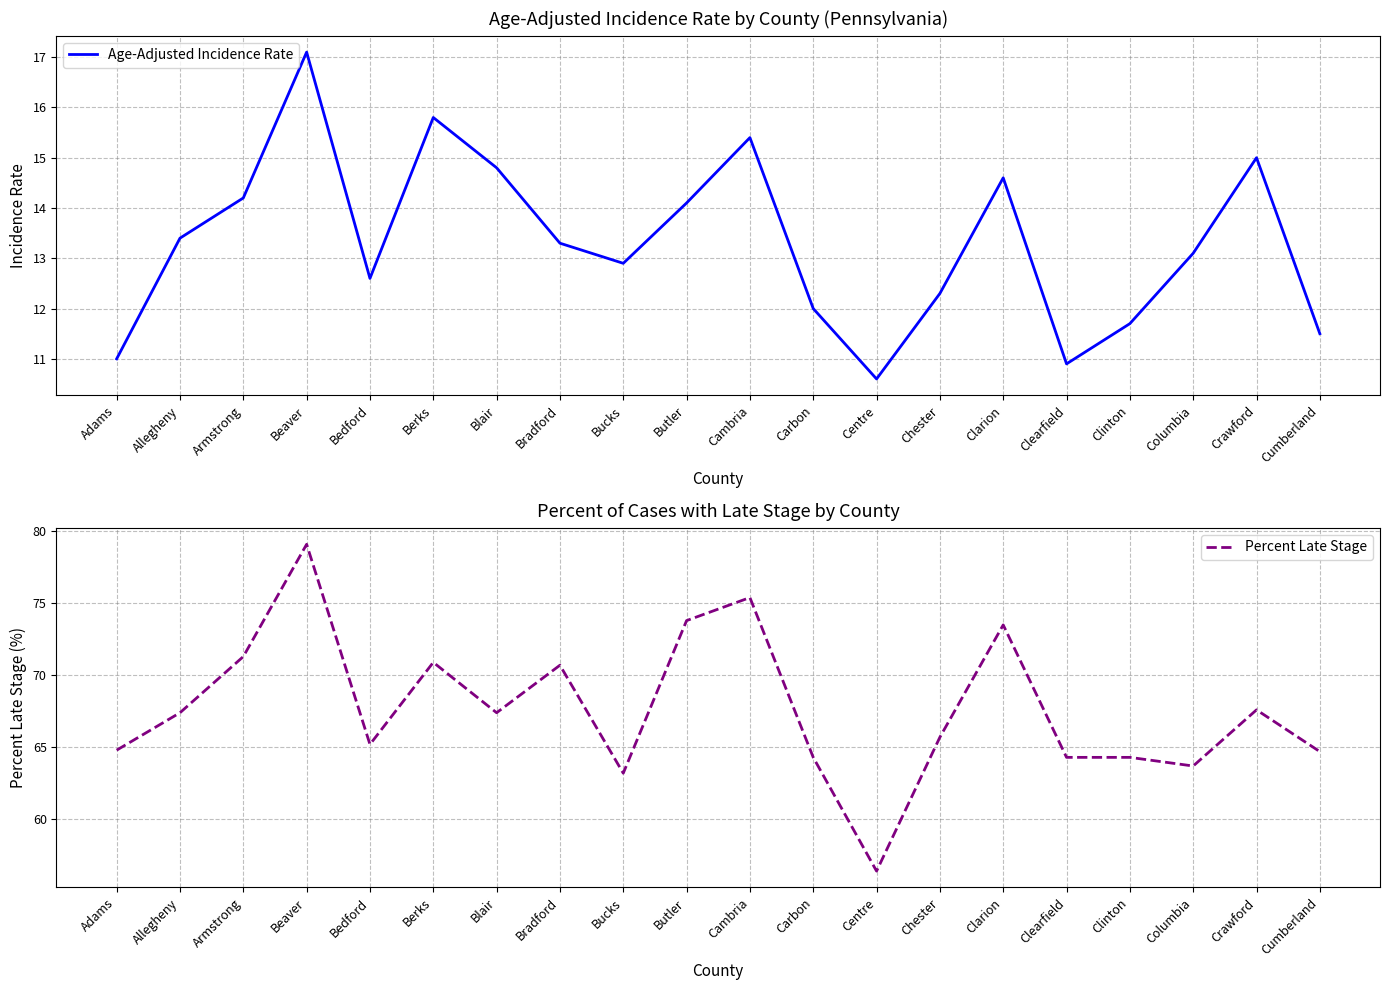

Is the value of Percent Late Stage at Crawford greater than the value of Age-Adjusted Incidence Rate at Butler?

Yes